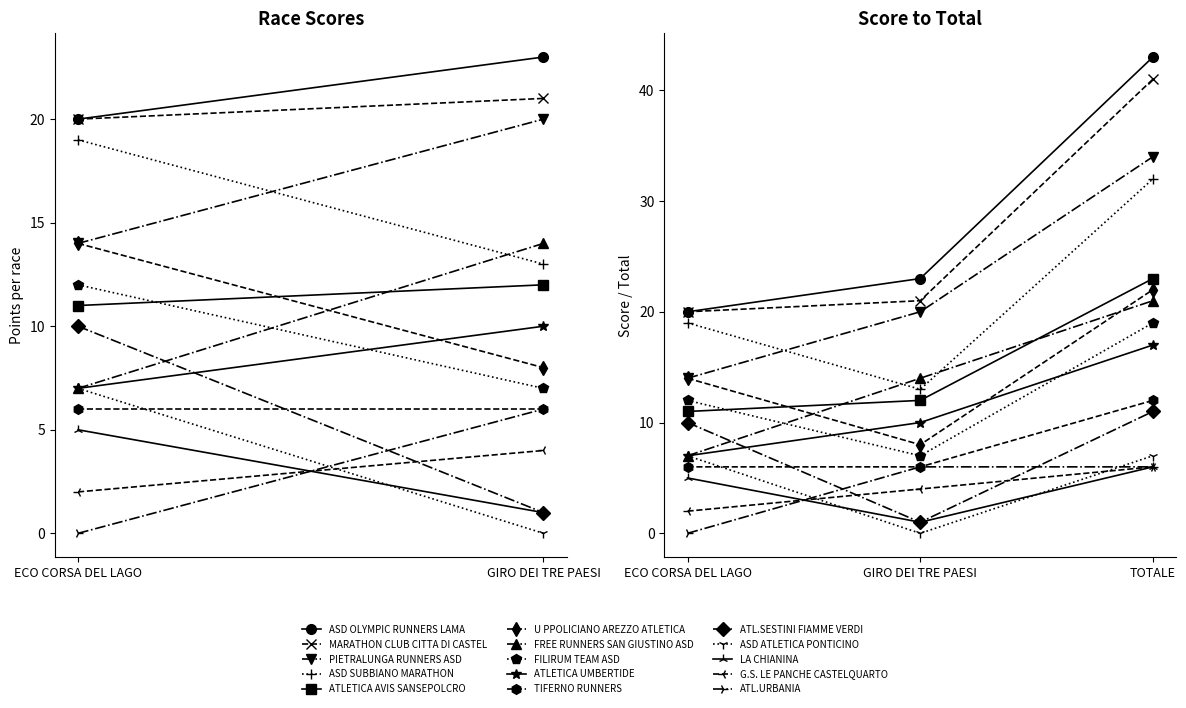

What is the total value across all series at TOTALE?

300